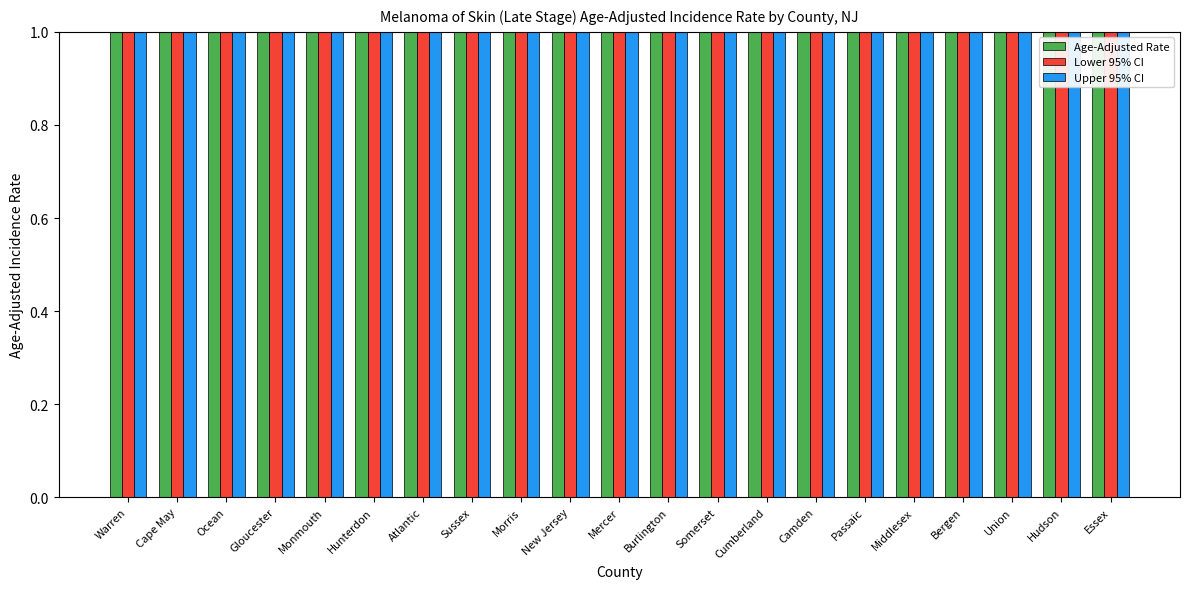

What is the maximum value shown in the chart?

7.4